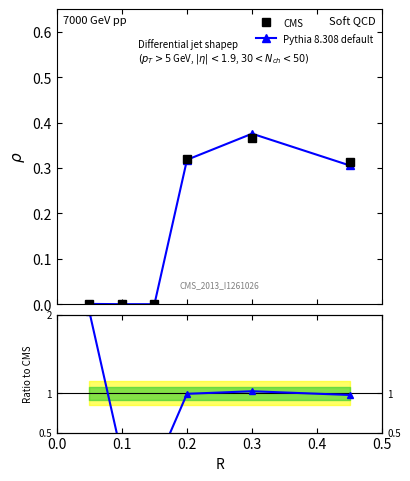

Does the chart display data point markers on the line(s)?

Yes